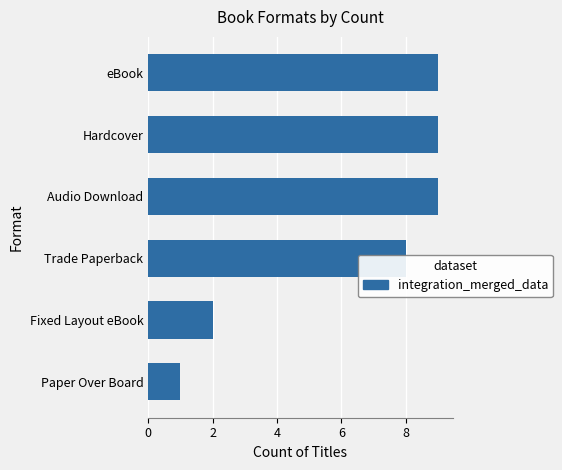

What value does the data have at Audio Download?

9